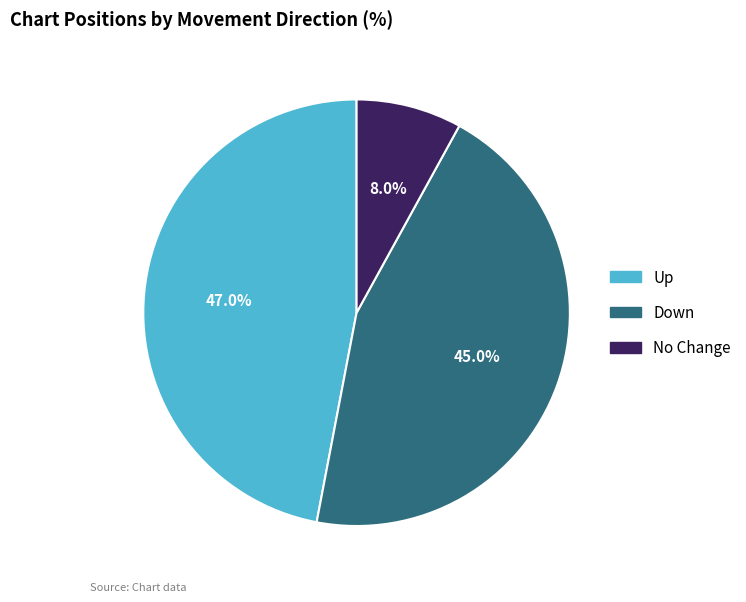

Is there any slice that represents more than half of the pie?

No